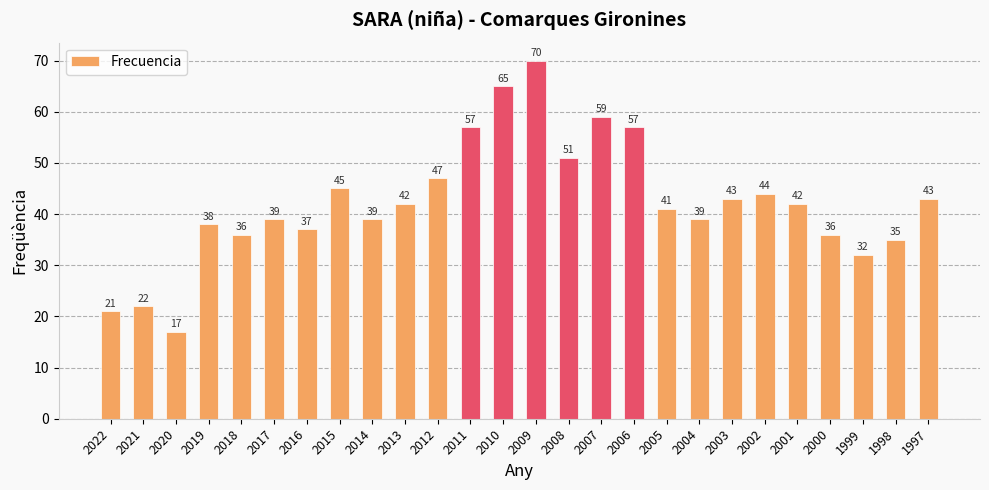

Is it true that the value at 2007 is 81?

False